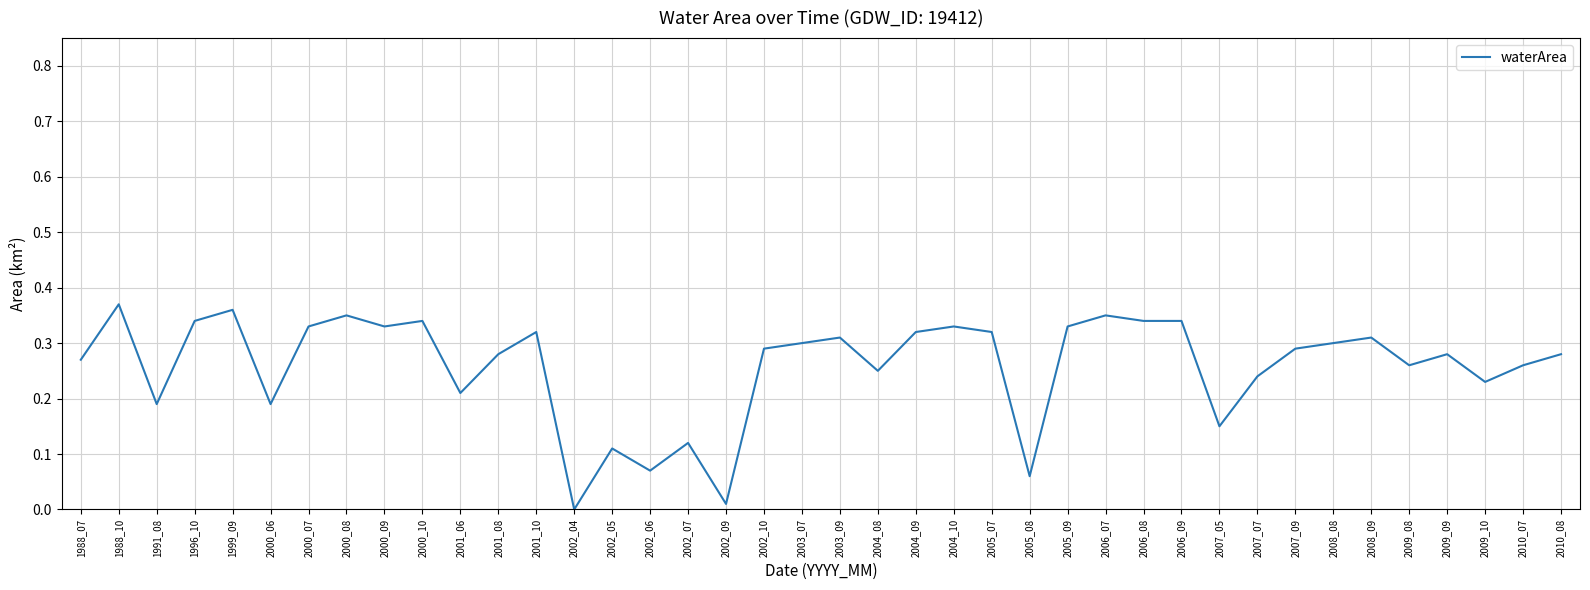

Is it true that the value at 2010_08 is 0.3?

True